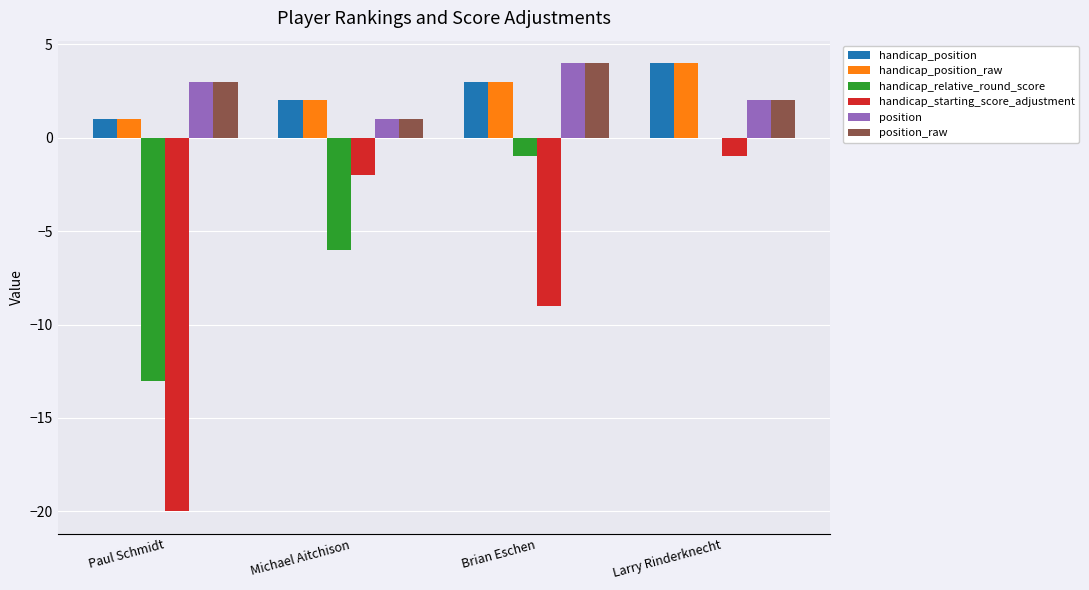

Read the handicap_position value at Brian Eschen.

3